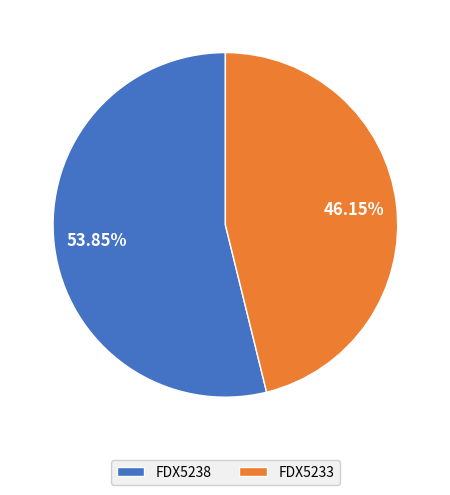

What is the total percentage of FDX5238 and FDX5233?

100.0%